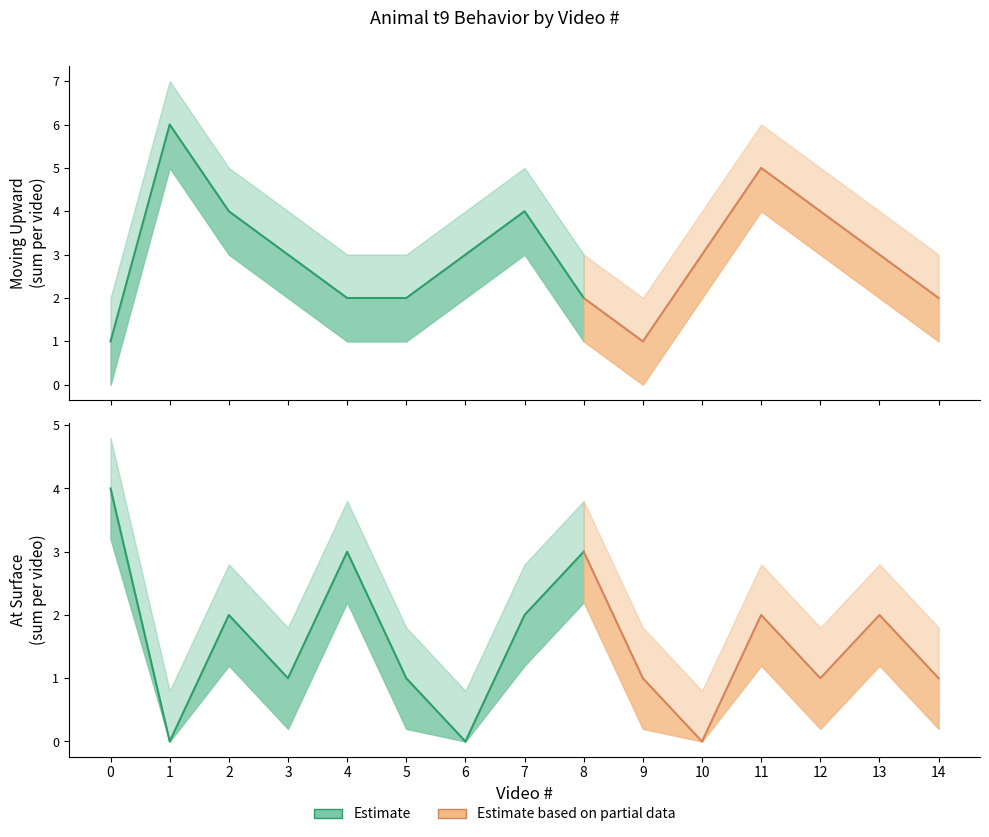

List the series in order of their peak value, highest first.

Animal Moving Upward, Animal at Surface